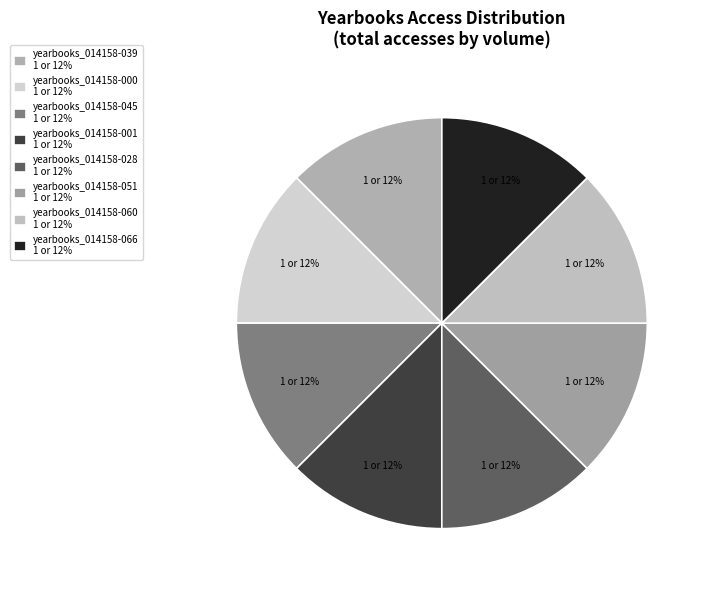

How many slices are in this pie chart?

8